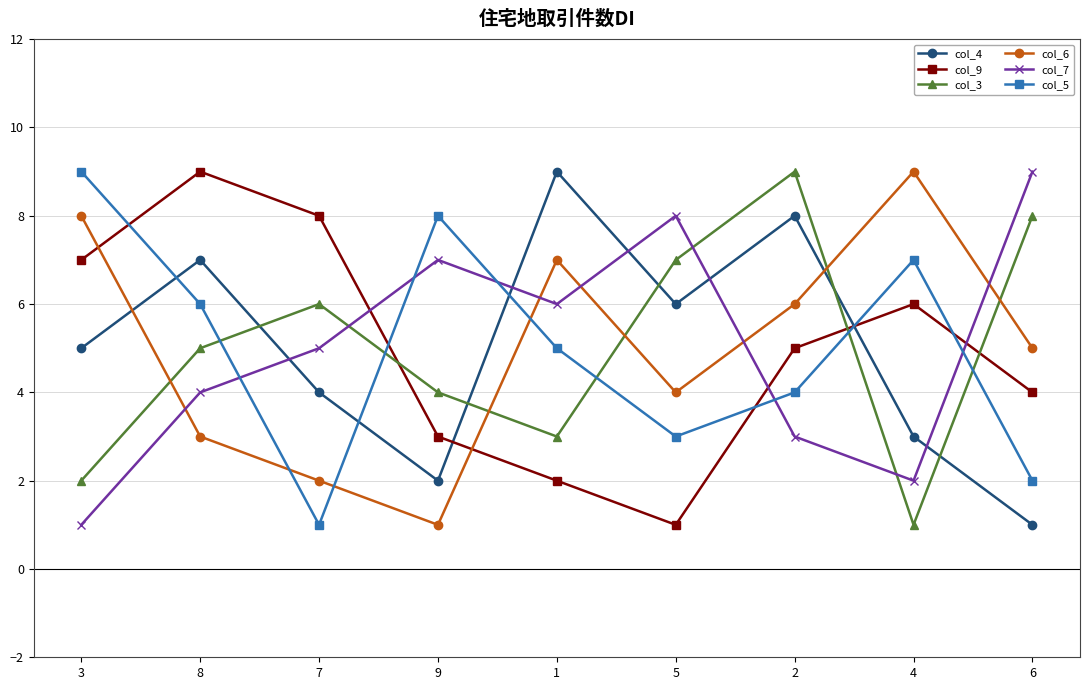

Which series ends up on top after the final intersection of col_7 and col_9?

col_7